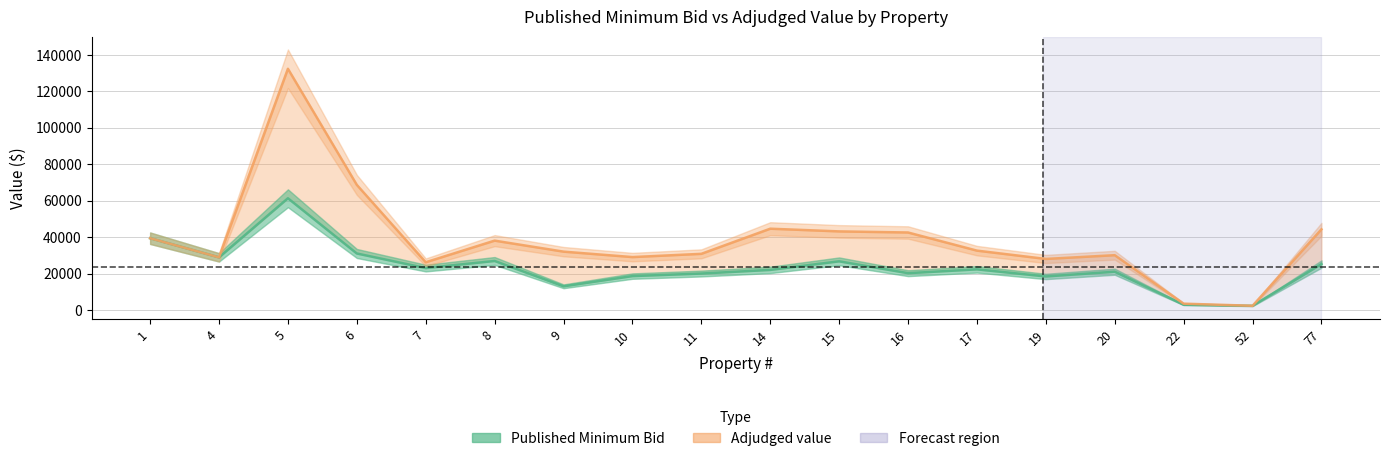

Is it true that Published Minimum Bid equals 22300 at 17?

True